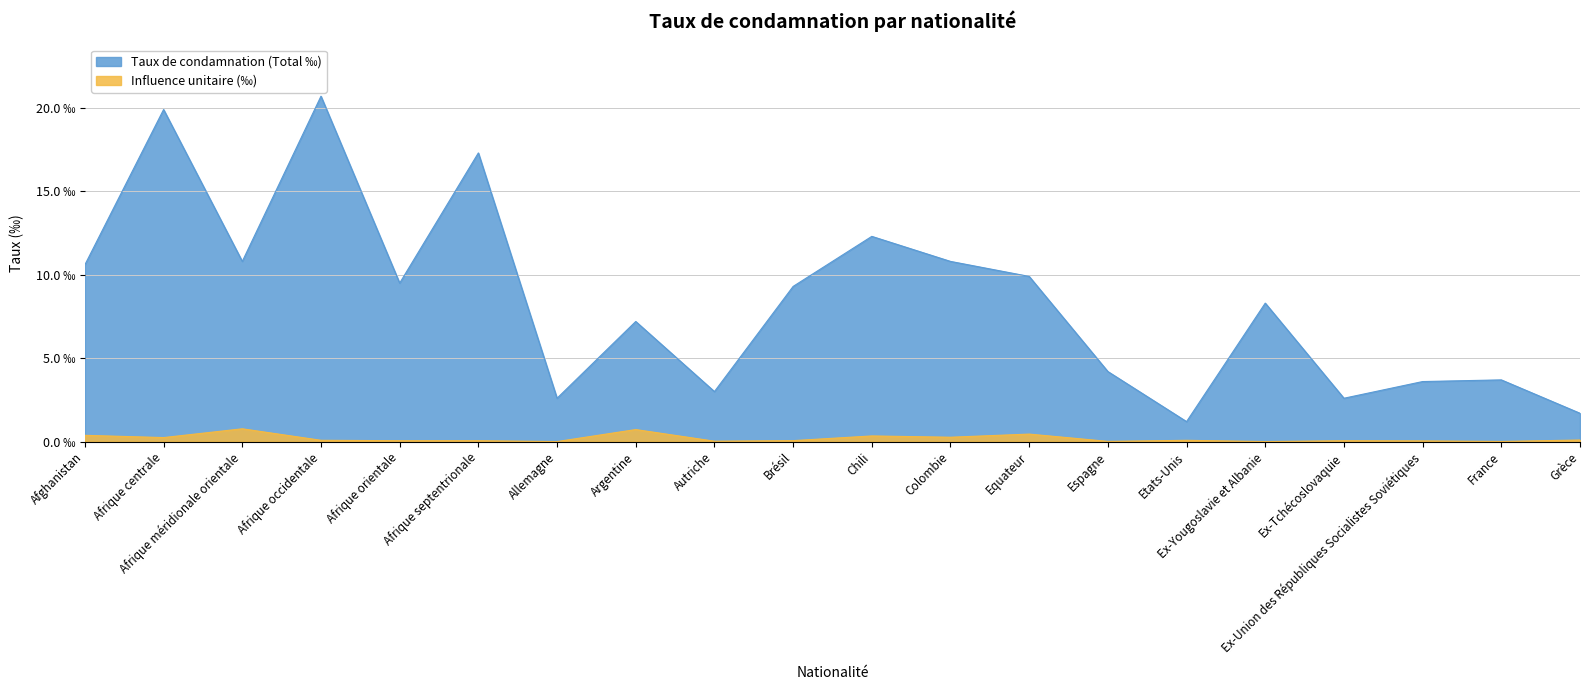

Reading right to left, what are all the values shown in this chart?

Taux de condamnation (Total ‰): Grèce=1.7	France=3.7	Ex-Union des Républiques Socialistes Soviétiques=3.6	Ex-Tchécoslovaquie=2.6	Ex-Yougoslavie et Albanie=8.3	Etats-Unis=1.2	Espagne=4.2	Equateur=9.9	Colombie=10.8	Chili=12.3	Brésil=9.3	Autriche=3.0	Argentine=7.2	Allemagne=2.6	Afrique septentrionale=17.3	Afrique orientale=9.5	Afrique occidentale=20.7	Afrique méridionale orientale=10.8	Afrique centrale=19.9	Afghanistan=10.6
Influence unitaire (‰): Grèce=0.1	France=0.0	Ex-Union des Républiques Socialistes Soviétiques=0.0	Ex-Tchécoslovaquie=0.1	Ex-Yougoslavie et Albanie=0.0	Etats-Unis=0.1	Espagne=0.0	Equateur=0.5	Colombie=0.3	Chili=0.3	Brésil=0.1	Autriche=0.0	Argentine=0.7	Allemagne=0.0	Afrique septentrionale=0.1	Afrique orientale=0.1	Afrique occidentale=0.1	Afrique méridionale orientale=0.8	Afrique centrale=0.2	Afghanistan=0.4